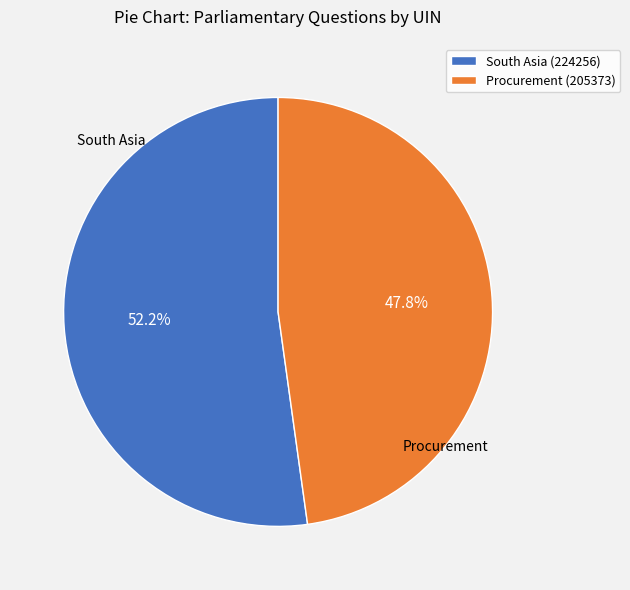

To the nearest percent, what percentage of the pie is Procurement (205373)?

48%